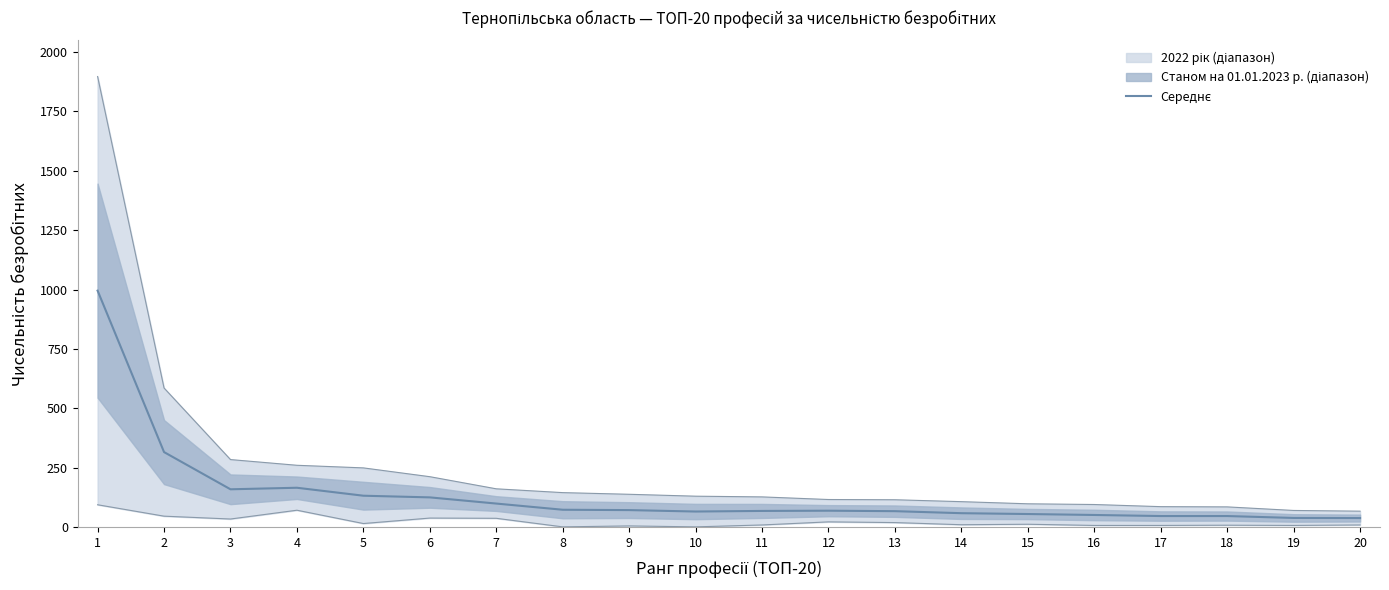

What is the change in value from 11 to 17?

-21.5